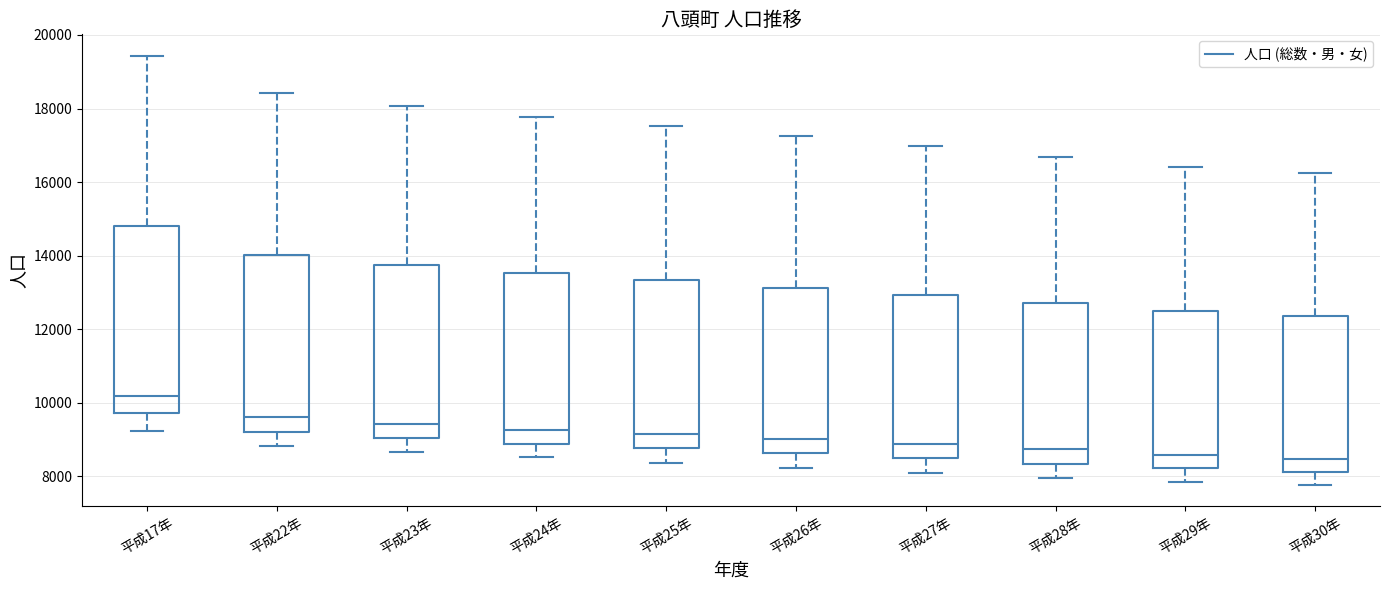

Comparing the boxes themselves (not the whiskers), which one is the tallest?

平成17年